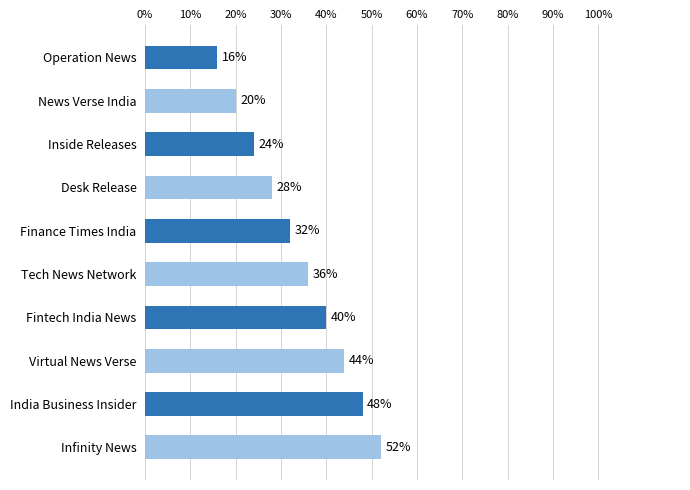

Are the bars horizontal?

Yes